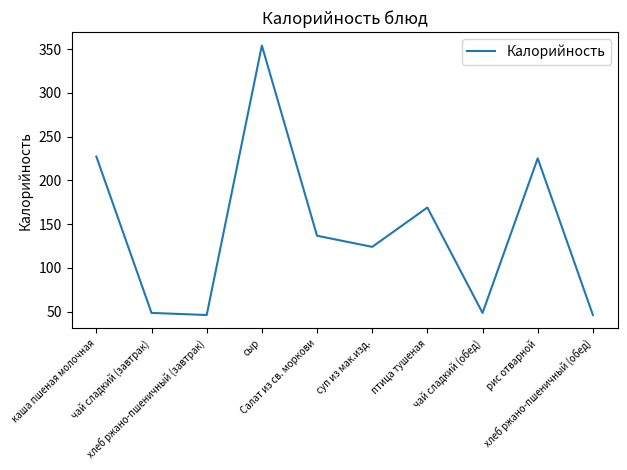

At which category does the chart reach its peak across all series?

сыр